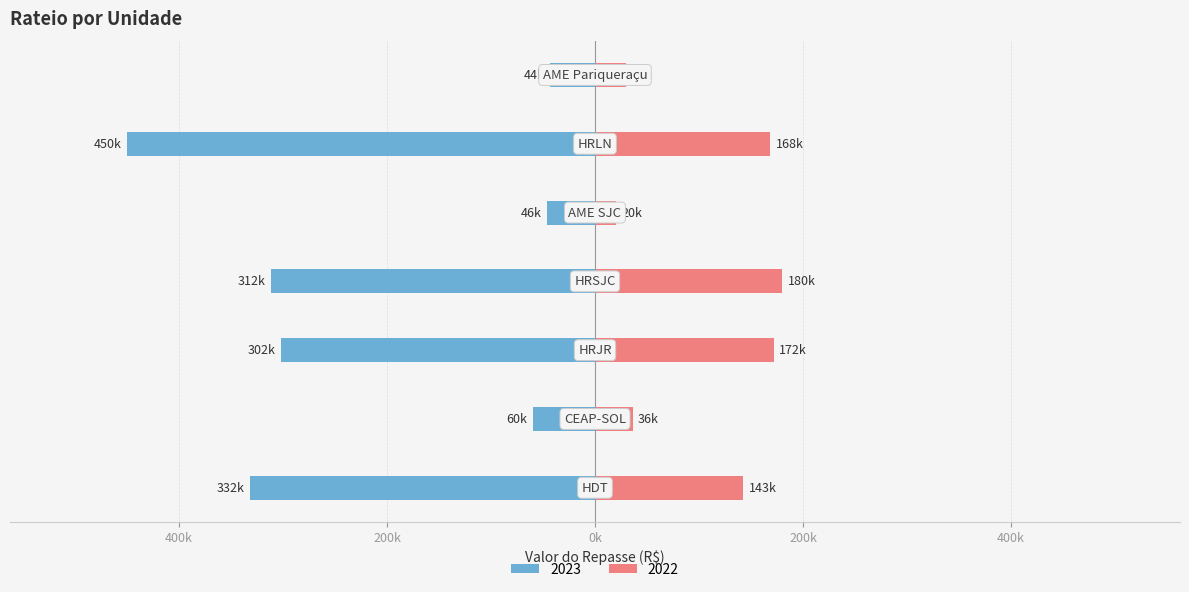

Reading right to left, extract all data points from this chart.

2023: AME Pariqueraçu=-43721.7	HRLN=-449842.3	AME SJC=-46198.3	HRSJC=-311810.4	HRJR=-302278.7	CEAP-SOL=-60059.4	HDT=-331606.3
2022: AME Pariqueraçu=30055.0	HRLN=168451.8	AME SJC=20300.0	HRSJC=180000.0	HRJR=171733.4	CEAP-SOL=36070.0	HDT=142570.1